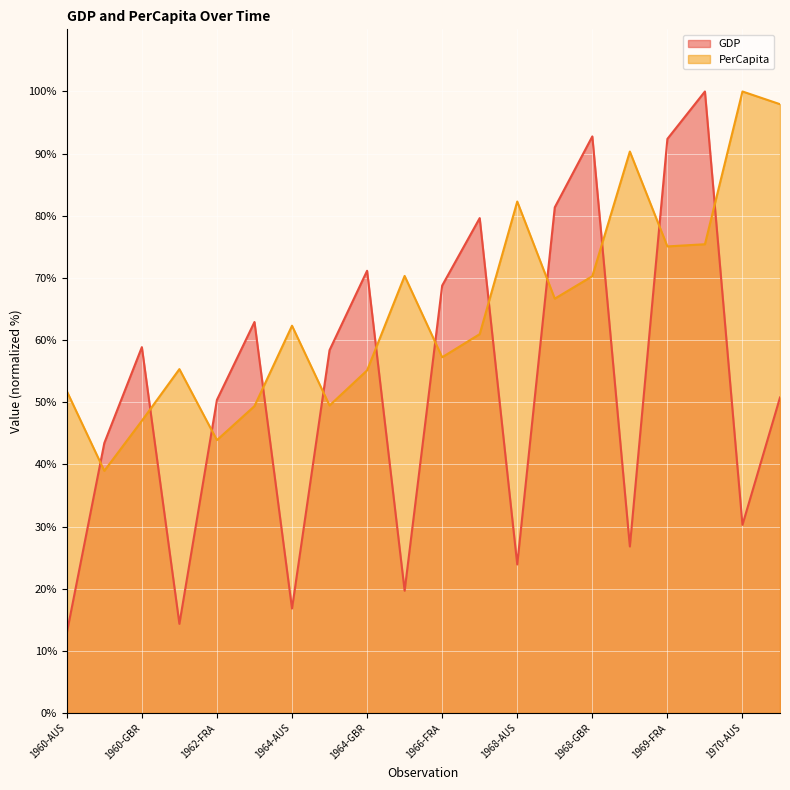

What is the minimum value shown in the chart?

12.9